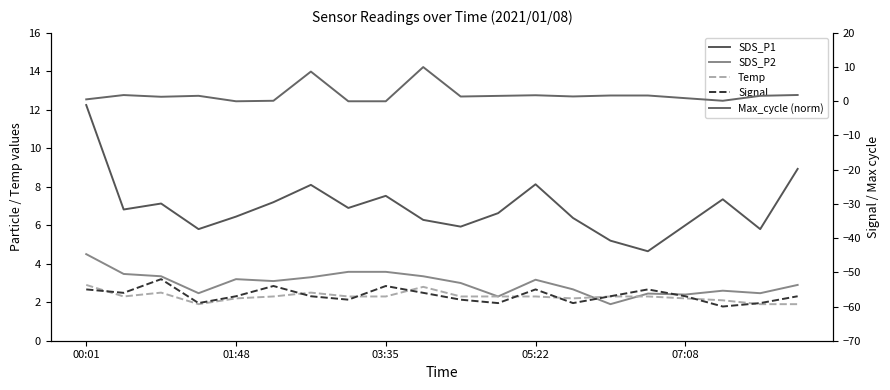

Reading right to left, list all the values displayed in this chart.

SDS_P1: 8.9	5.8	7.3	6.0	4.7	5.2	6.4	8.1	6.6	5.9	6.3	7.5	6.9	8.1	7.2	6.5	5.8	7.1	6.8	12.2
SDS_P2: 2.9	2.5	2.6	2.4	2.5	1.9	2.7	3.2	2.3	3.0	3.4	3.6	3.6	3.3	3.1	3.2	2.5	3.4	3.5	4.5
Temp: 1.9	1.9	2.1	2.2	2.3	2.3	2.2	2.3	2.3	2.3	2.8	2.3	2.3	2.5	2.3	2.2	1.9	2.5	2.3	2.9
Signal: -57.0	-59.0	-60.0	-57.0	-55.0	-57.0	-59.0	-55.0	-59.0	-58.0	-56.0	-54.0	-58.0	-57.0	-54.0	-57.0	-59.0	-52.0	-56.0	-55.0
Max_cycle (norm): 1.8	1.6	0.1	0.9	1.7	1.7	1.4	1.8	1.6	1.4	10.0	0.0	0.0	8.7	0.1	0.0	1.6	1.3	1.8	0.6